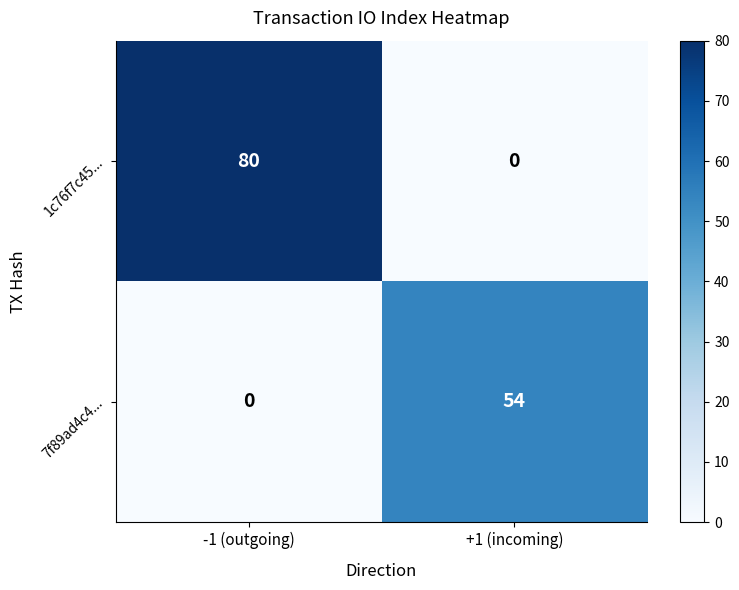

List the series in order of their overall mean, lowest first.

7f89ad4c4..., 1c76f7c45...